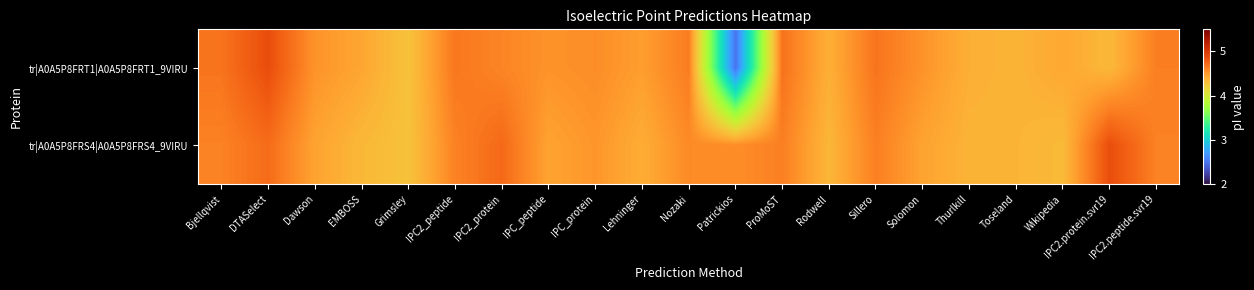

What is the greatest value displayed?

4.9